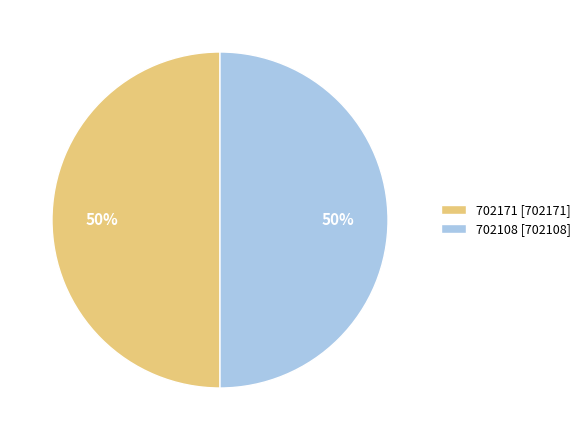

What is the ratio of the value at 702171 to the value at 702108?

1.0